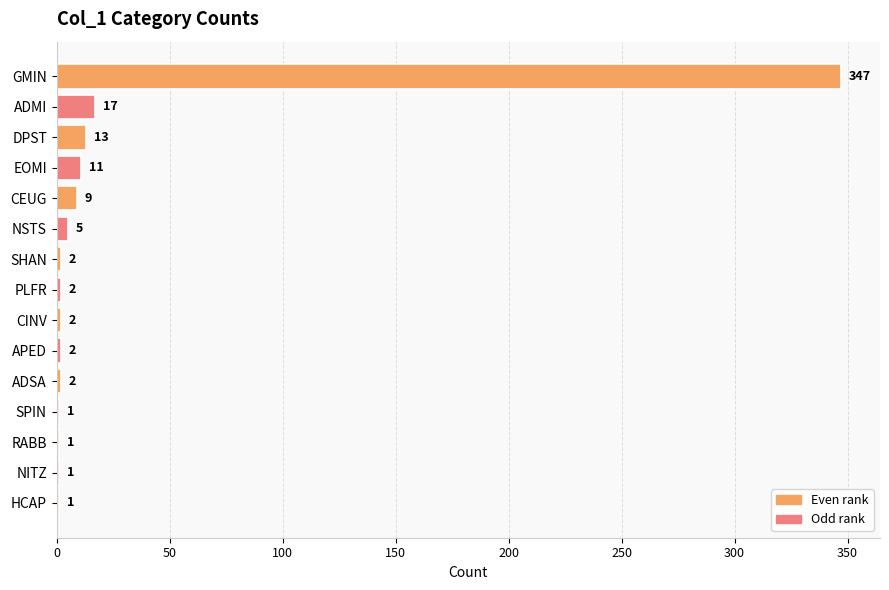

Is it true that the value at RABB is 1?

True